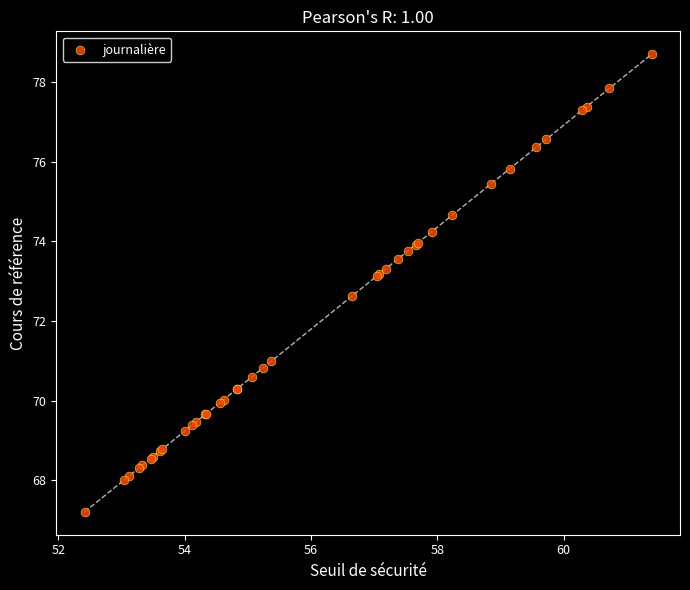

What Y value in the scatter plot is closest to 72?

72.6